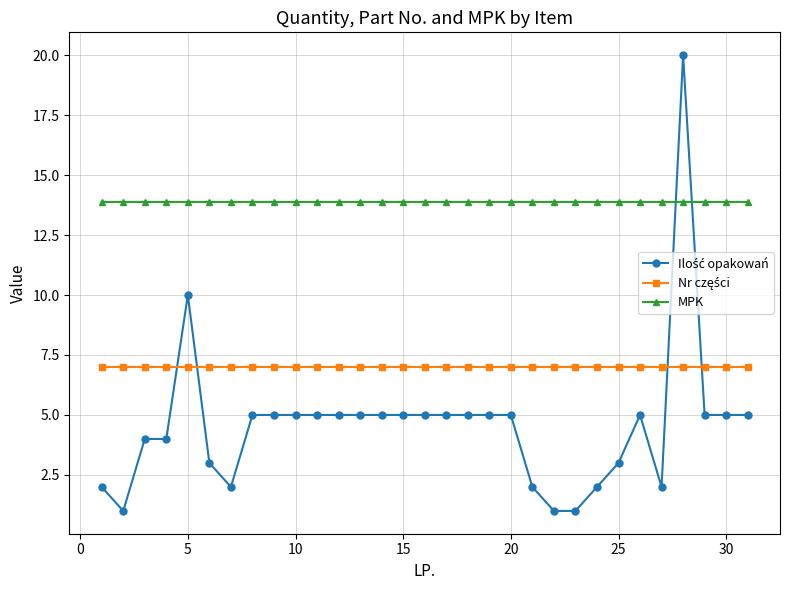

Which series has the largest total across all categories?

MPK